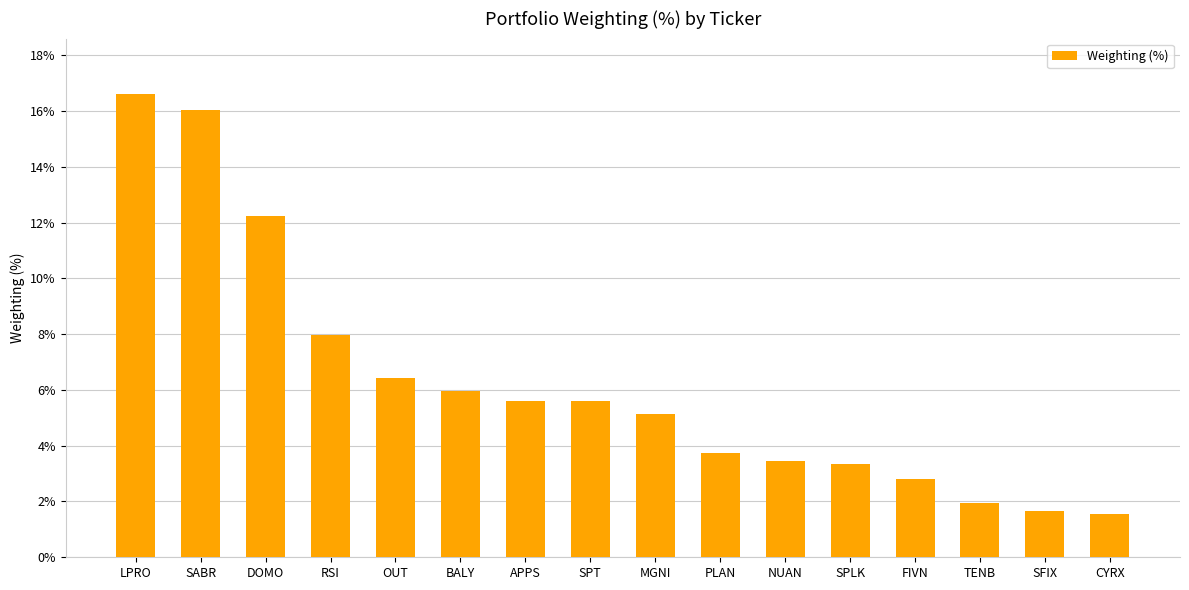

What is the value of the 12th bar from the left?

3.3